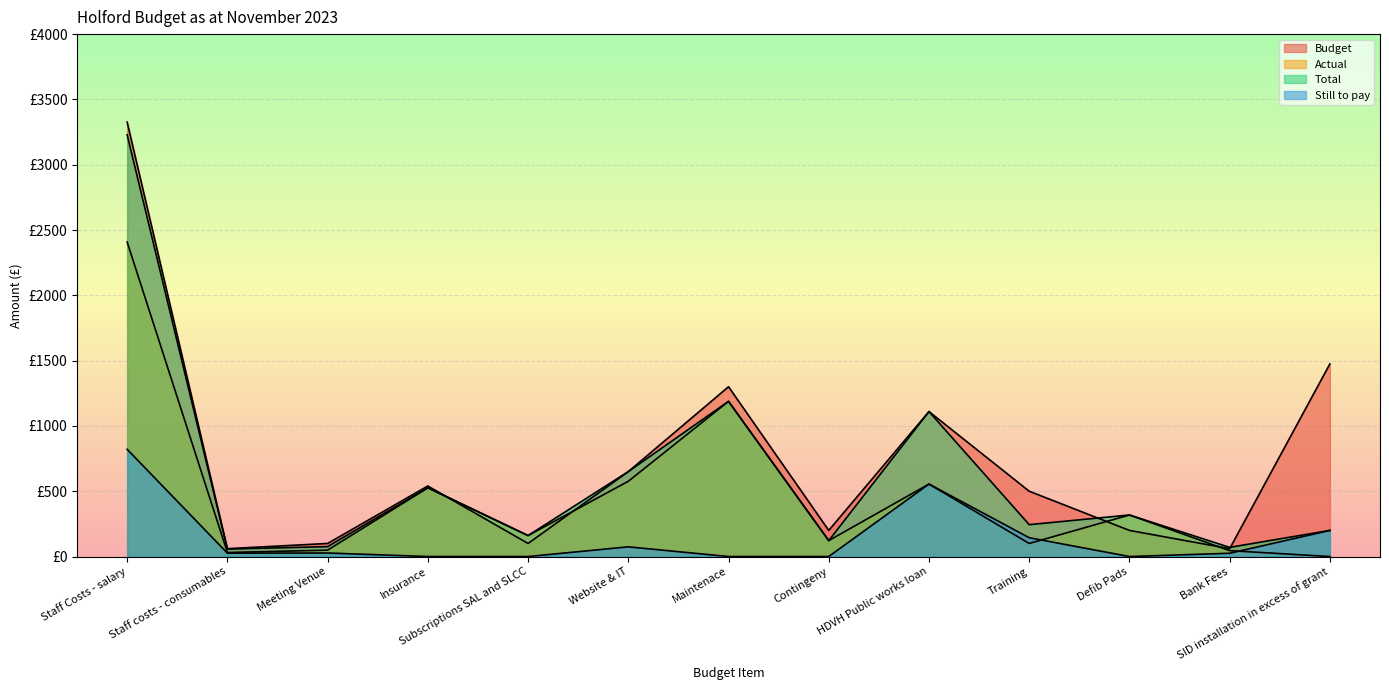

Rank the categories by Actual value from highest to lowest.

Staff Costs - salary, Maintenace, Website & IT, HDVH Public works loan, Insurance, Defib Pads, Subscriptions SAL and SLCC, Contingeny, Training, Meeting Venue, Bank Fees, Staff costs - consumables, SID installation in excess of grant